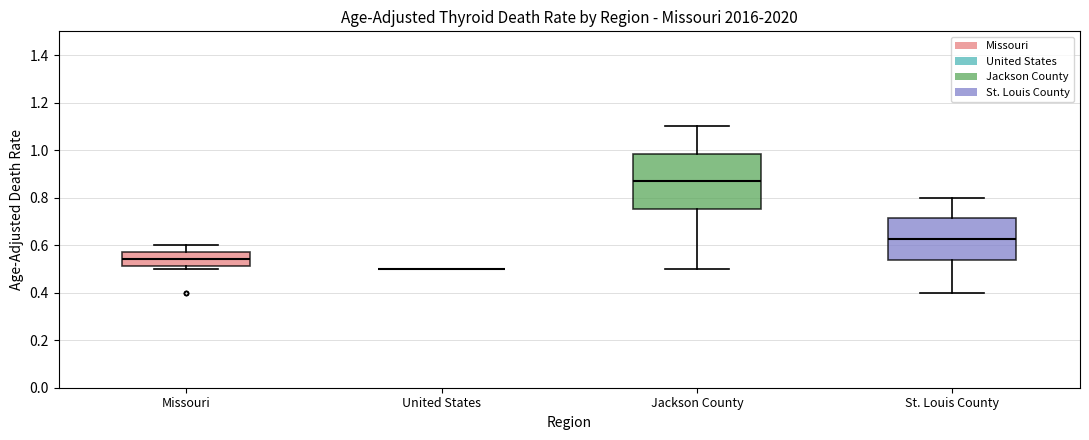

Reading left to right, read every box against the y-axis: the position of its median line, the range the box covers, and the ends of its whiskers. The values are not printed on the chart, so give them approximately, as read against the axis.

Missouri: median 0.54, box 0.52 to 0.58, whiskers 0.50 to 0.60
United States: box collapsed to a line at 0.50, whiskers 0.50 to 0.50
Jackson County: median 0.86, box 0.76 to 0.98, whiskers 0.50 to 1.10
St. Louis County: median 0.62, box 0.54 to 0.72, whiskers 0.40 to 0.80